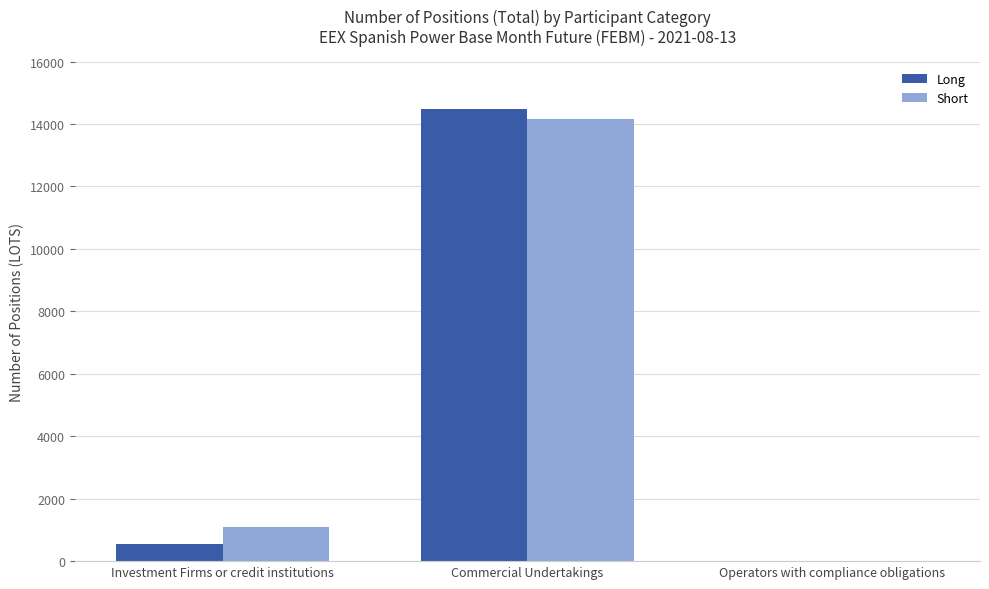

The value of Short at Operators with compliance obligations is -6460.0. True or false?

False